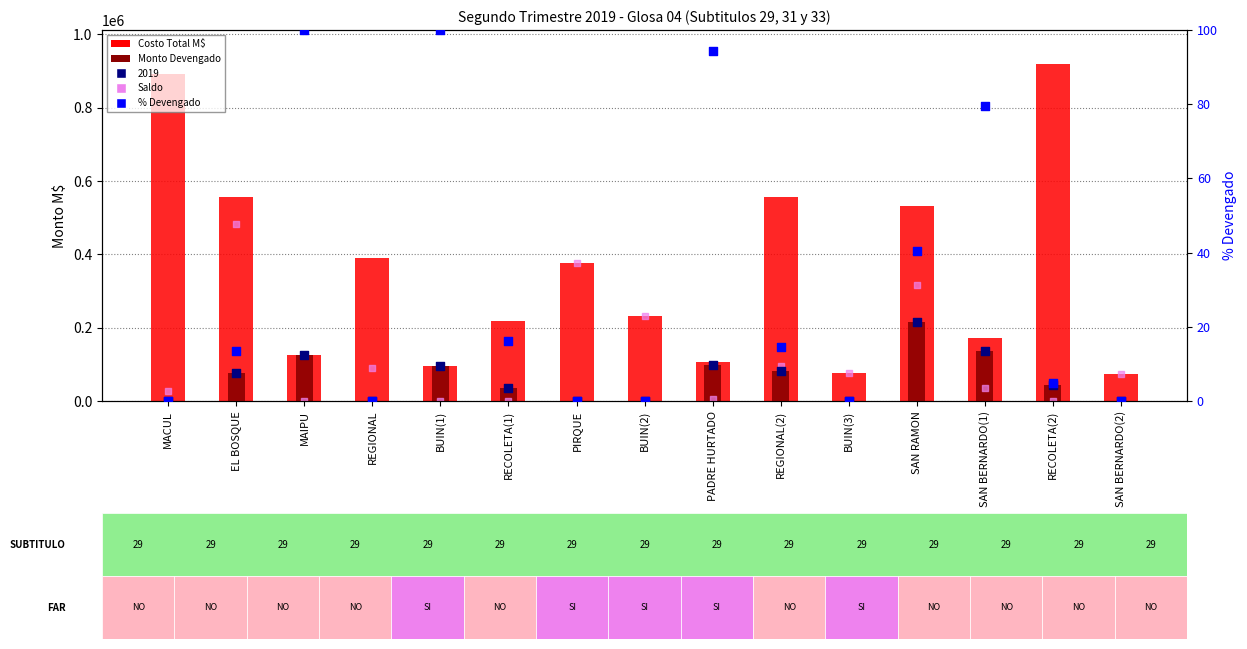

Which series contains the lowest Y value?

Monto Devengado